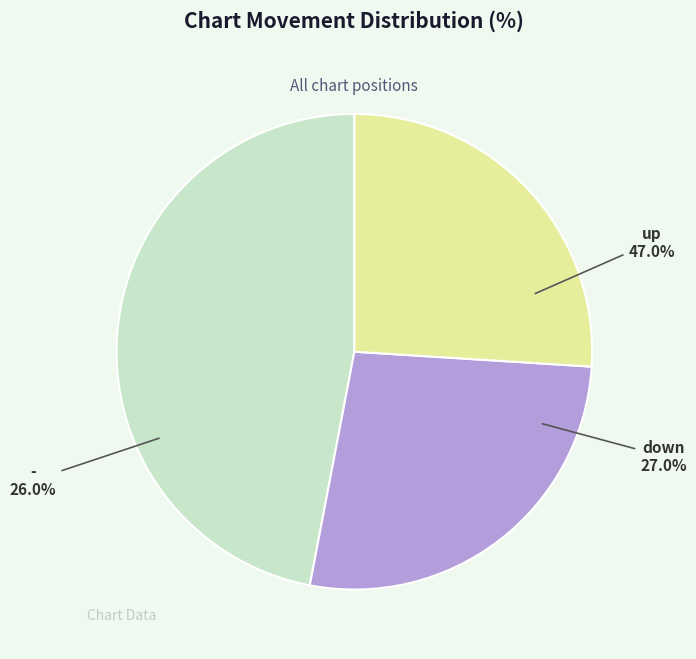

What is the ratio of the value at up to the value at -?

1.8